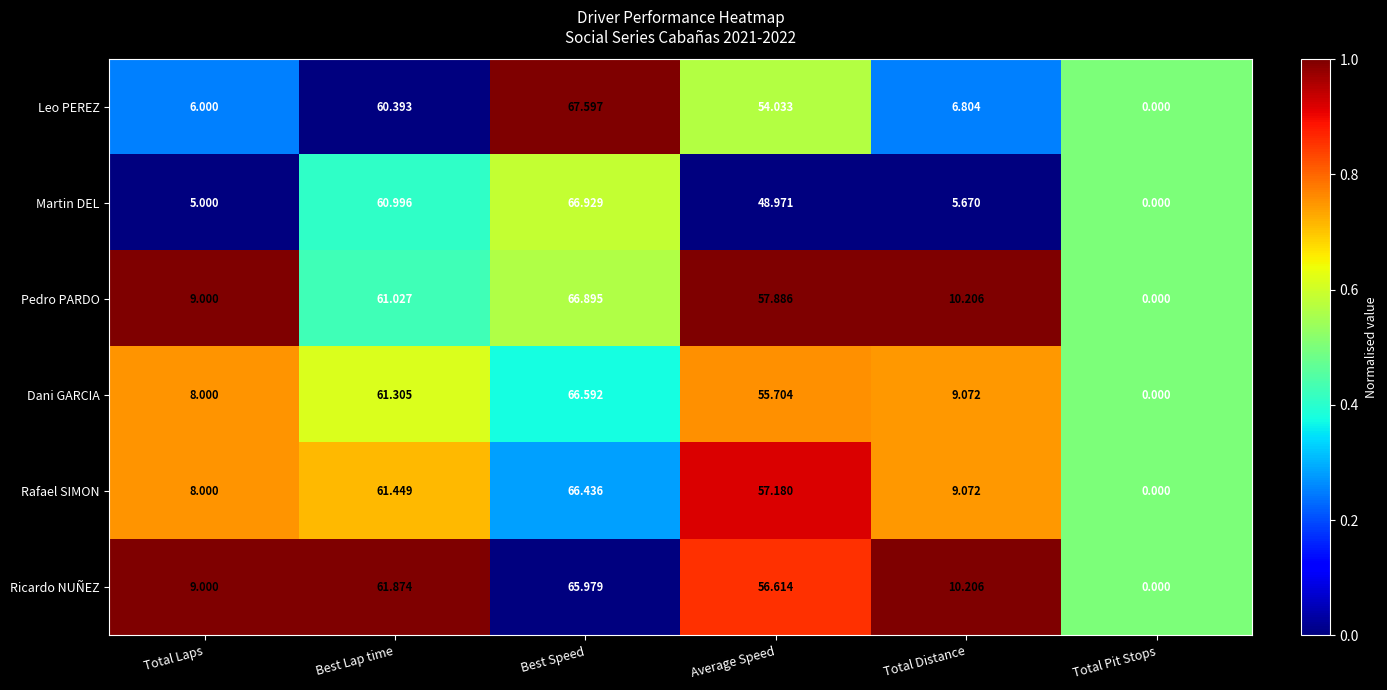

Which series has the largest range (max minus min)?

Leo PEREZ